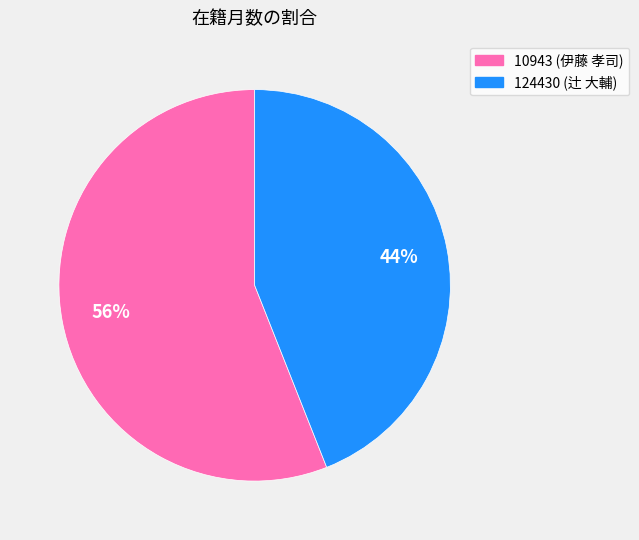

What is the smallest slice in the pie chart?

124430 (辻 大輔)